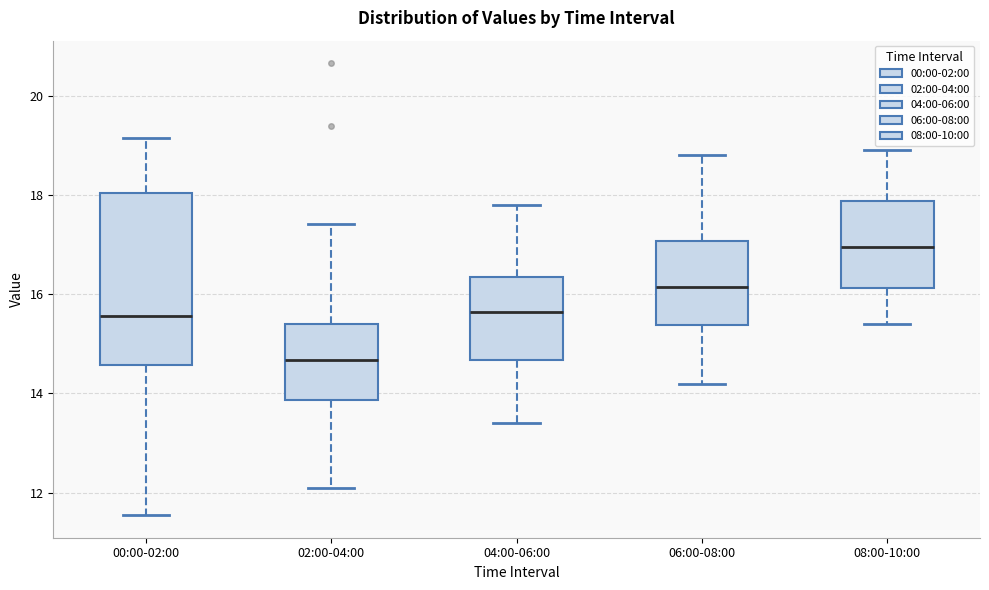

Which box has the highest median line?

08:00-10:00